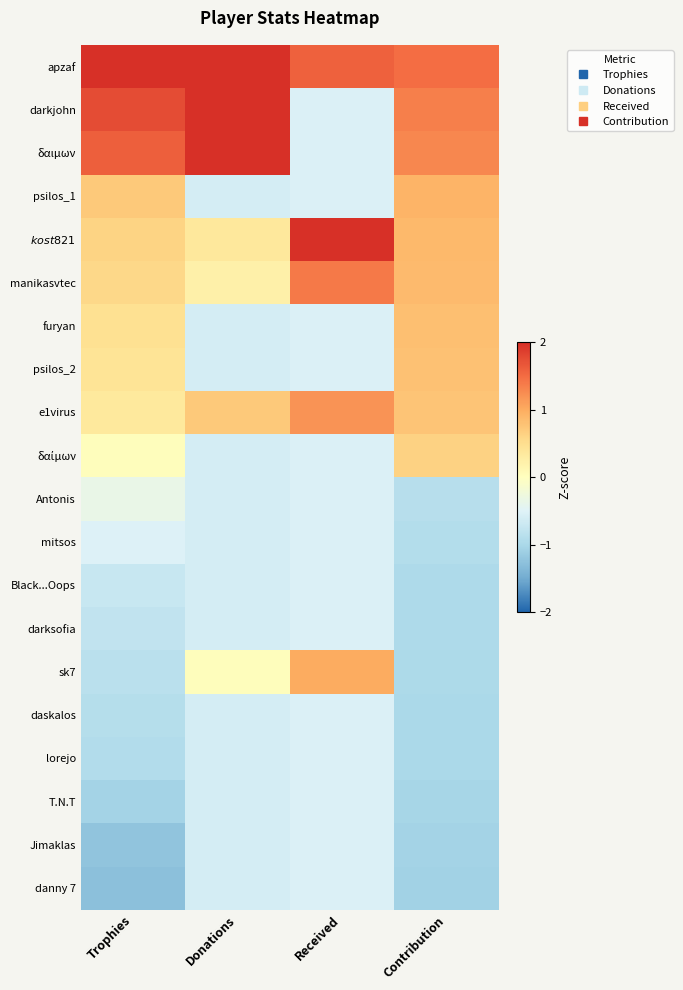

What is the smallest value displayed?

-1.3